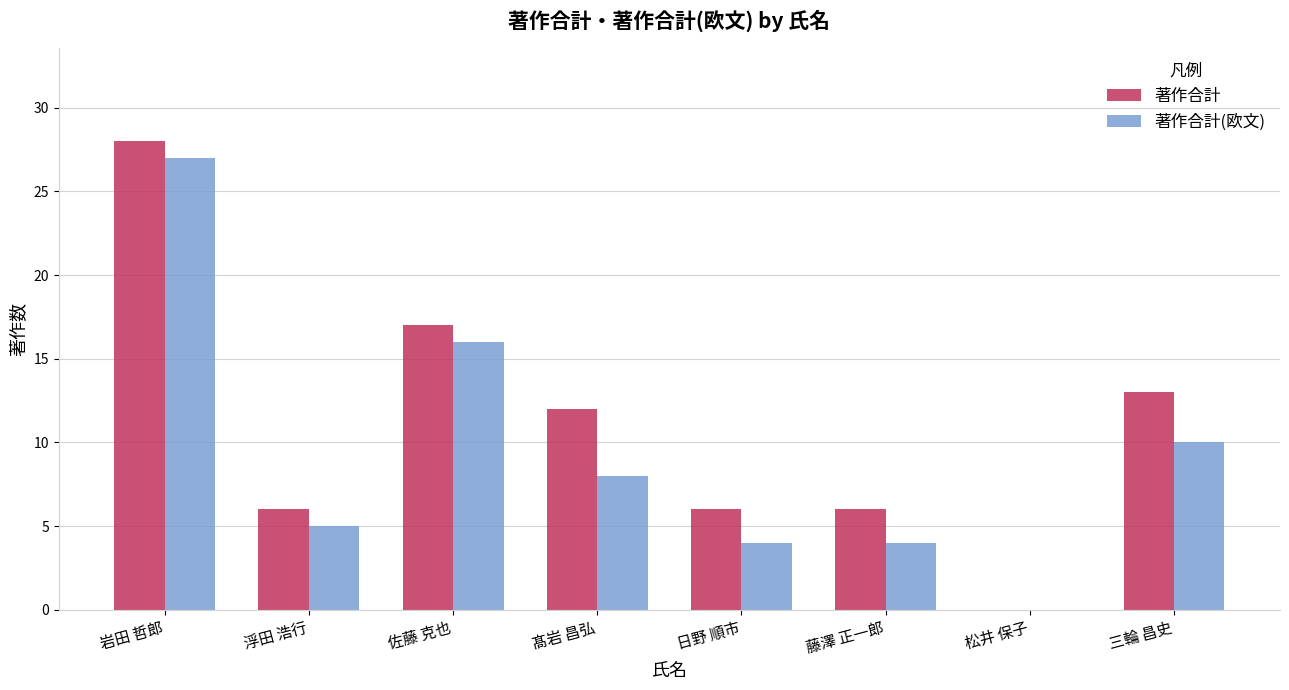

At which label does 著作合計 reach its peak?

岩田 哲郎